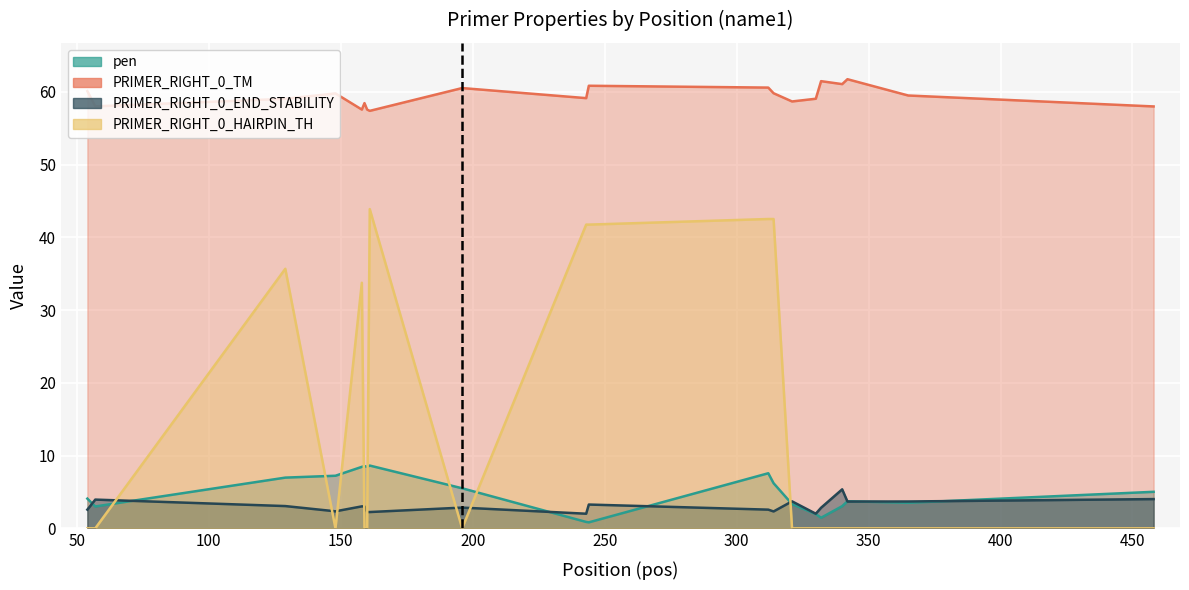

At how many categories does at least one series exceed 59?

13